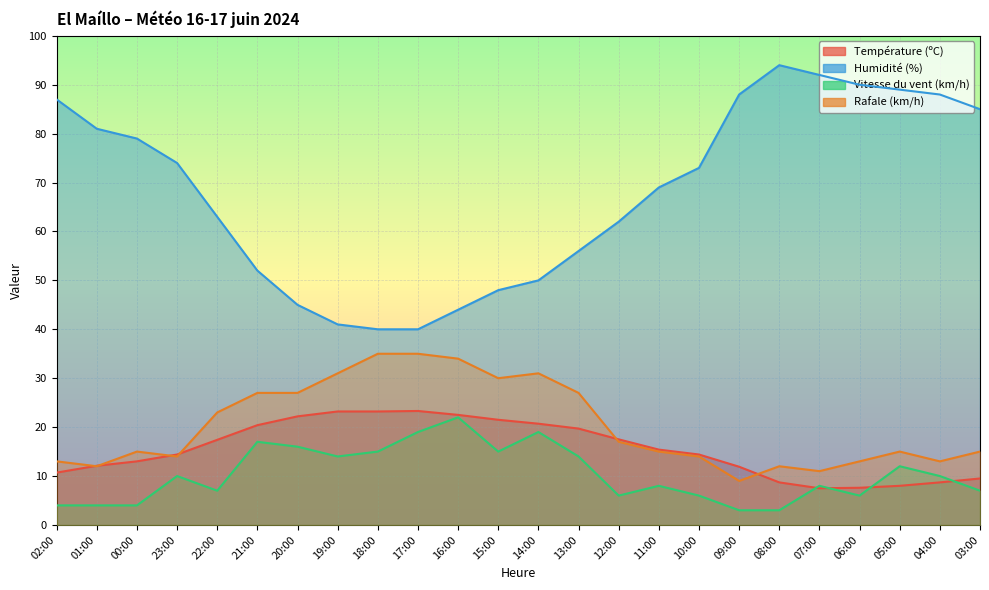

Between which two adjacent categories do Température (ºC) and Vitesse du vent (km/h) first intersect?

08:00 and 07:00